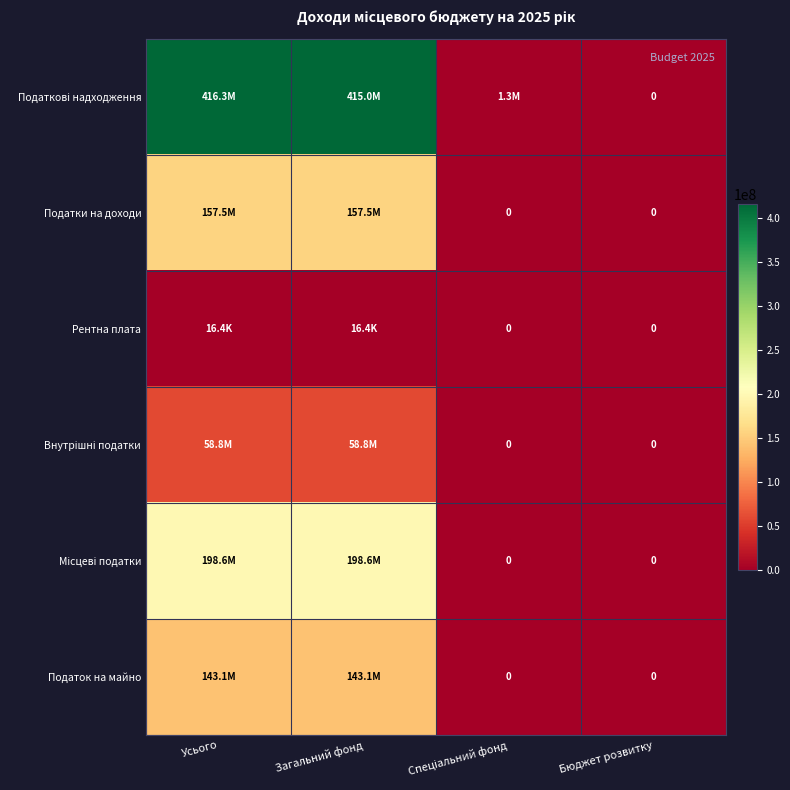

Rank the categories by Податок на майно value from lowest to highest.

Спеціальний фонд, Бюджет розвитку, Усього, Загальний фонд